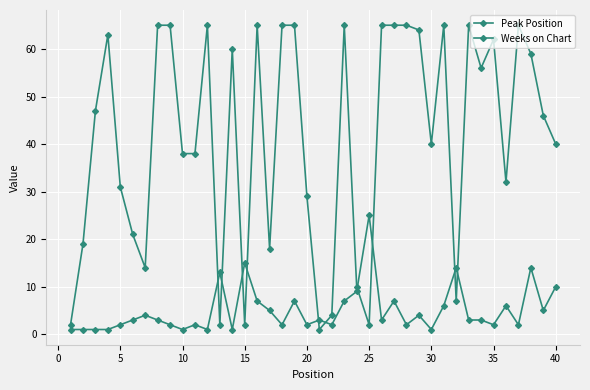

Reading right to left, list all the values displayed in this chart.

Peak Position: 10	5	14	2	6	2	3	3	14	6	1	4	2	7	3	25	9	7	2	3	2	7	2	5	7	15	1	13	1	2	1	2	3	4	3	2	1	1	1	1
Weeks on Chart: 40	46	59	65	32	62	56	65	7	65	40	64	65	65	65	2	10	65	4	1	29	65	65	18	65	2	60	2	65	38	38	65	65	14	21	31	63	47	19	2